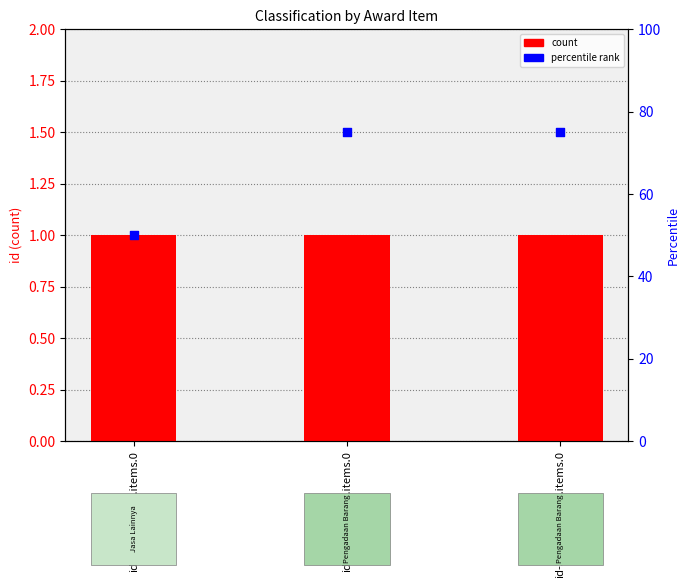

Is the value of percentile rank at id-0.0.awards.0.items.0 greater than the value of id at id-31.0.awards.0.items.0?

Yes